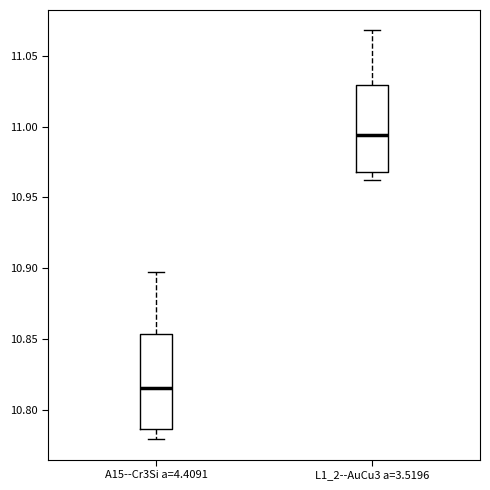

Where does the lower whisker of the box for A15--Cr3Si a=4.4091 end on the y-axis? The values are not printed on the chart, so give them approximately, as read against the axis.

10.780